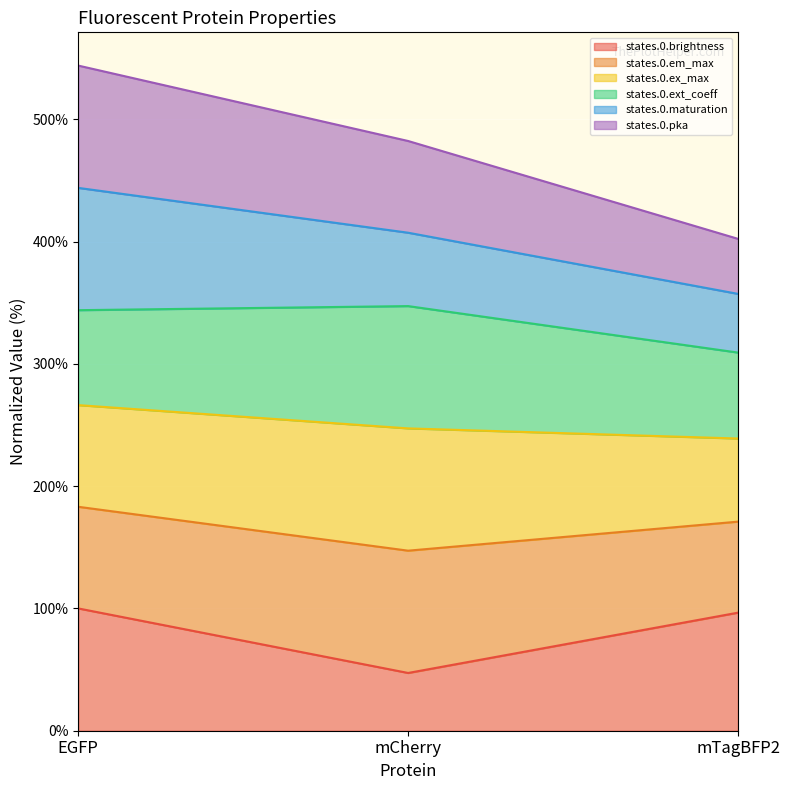

Does the chart display data point markers on the line(s)?

No